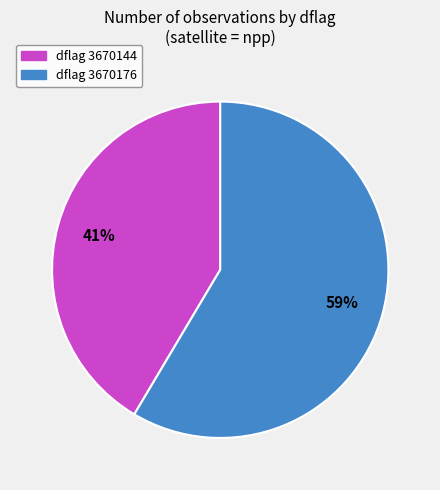

How many slices are in this pie chart?

2